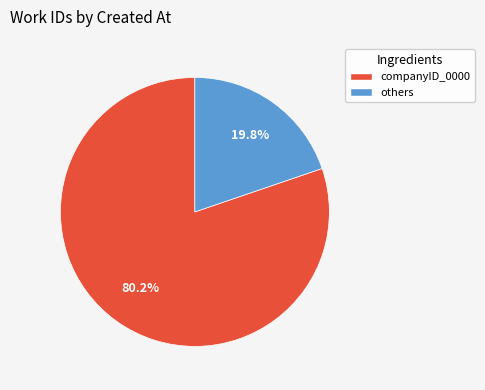

Does any single category account for the majority?

Yes